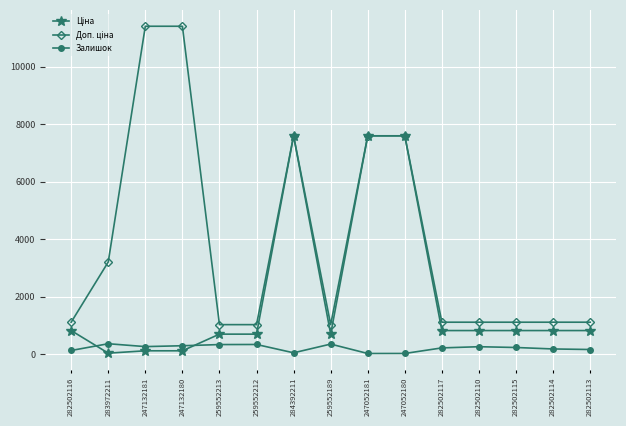

At how many categories does at least one series exceed 4930?

5